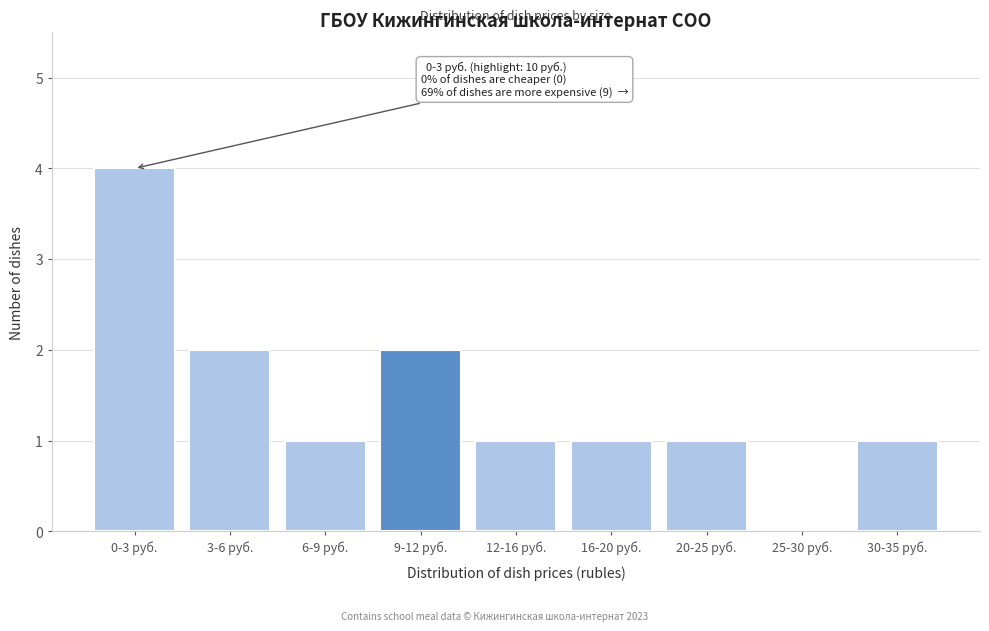

Reading left to right, transcribe all the data shown in this chart.

0-3 руб.=4	3-6 руб.=2	6-9 руб.=1	9-12 руб.=2	12-16 руб.=1	16-20 руб.=1	20-25 руб.=1	25-30 руб.=0	30-35 руб.=1